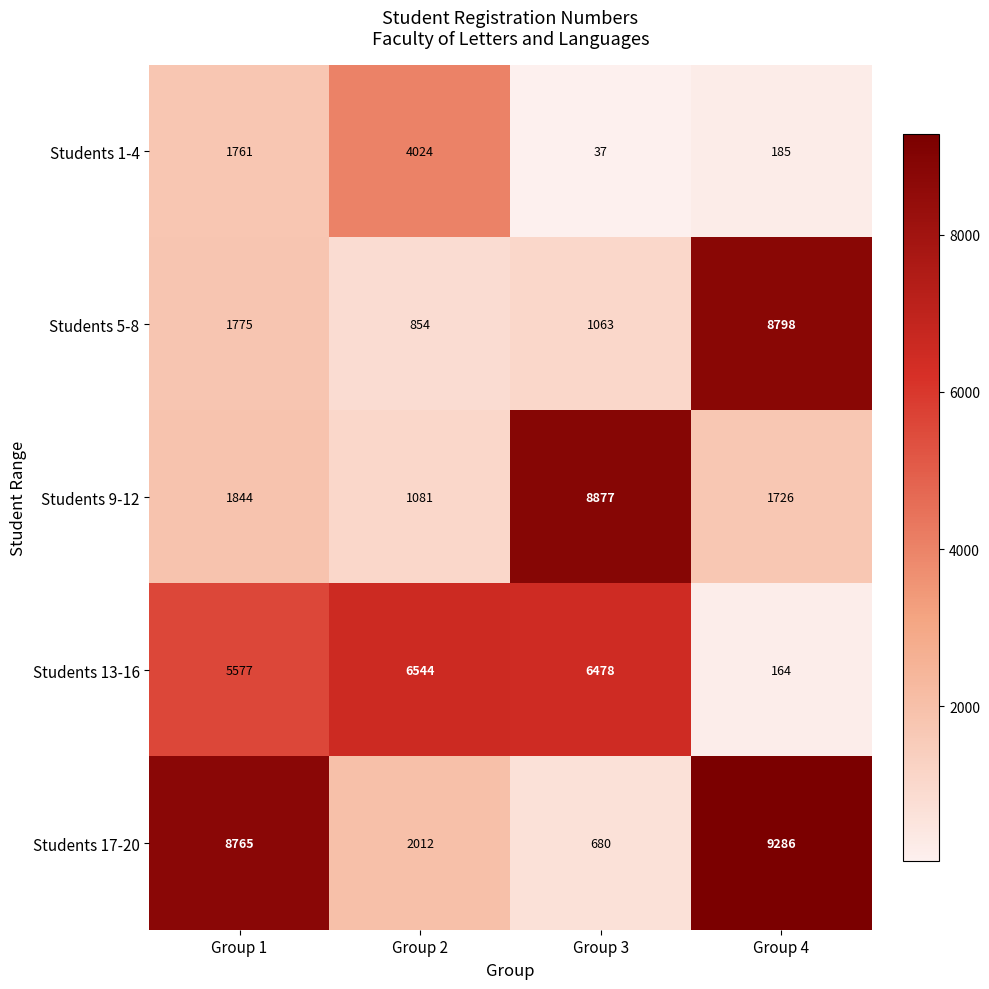

Reading left to right, transcribe all the data shown in this chart.

Students 1-4: Group 1=1761	Group 2=4024	Group 3=37	Group 4=185
Students 5-8: Group 1=1775	Group 2=854	Group 3=1063	Group 4=8798
Students 9-12: Group 1=1844	Group 2=1081	Group 3=8877	Group 4=1726
Students 13-16: Group 1=5577	Group 2=6544	Group 3=6478	Group 4=164
Students 17-20: Group 1=8765	Group 2=2012	Group 3=680	Group 4=9286